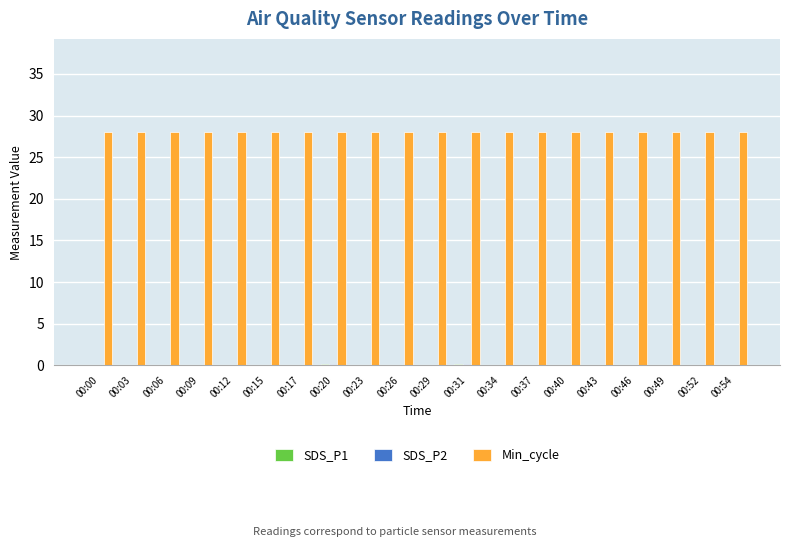

What is the greatest value displayed?

28.0